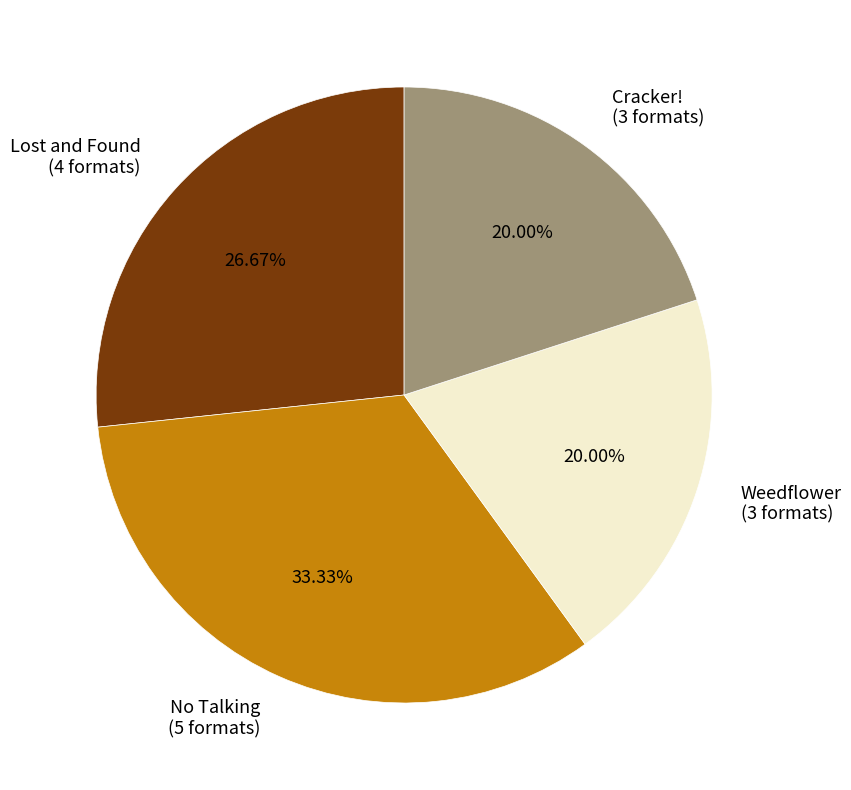

Is Cracker! (3 formats) the majority of the pie?

No